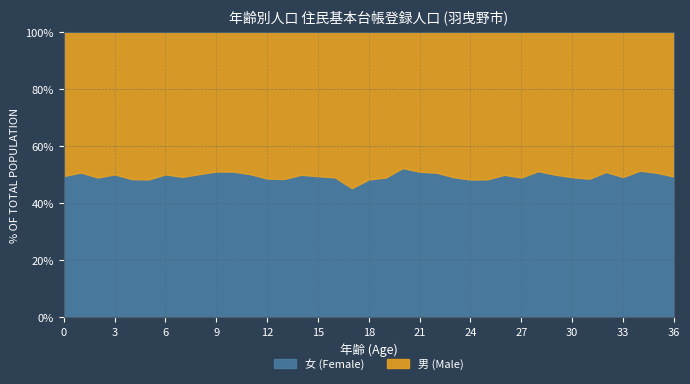

Between 35 and 5, which is larger?

35